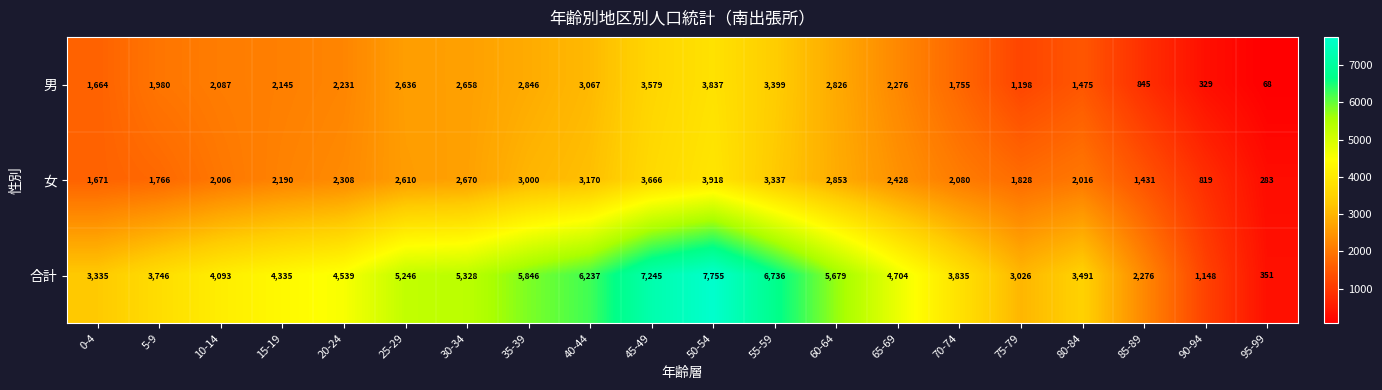

Which series has the largest total across all categories?

合計